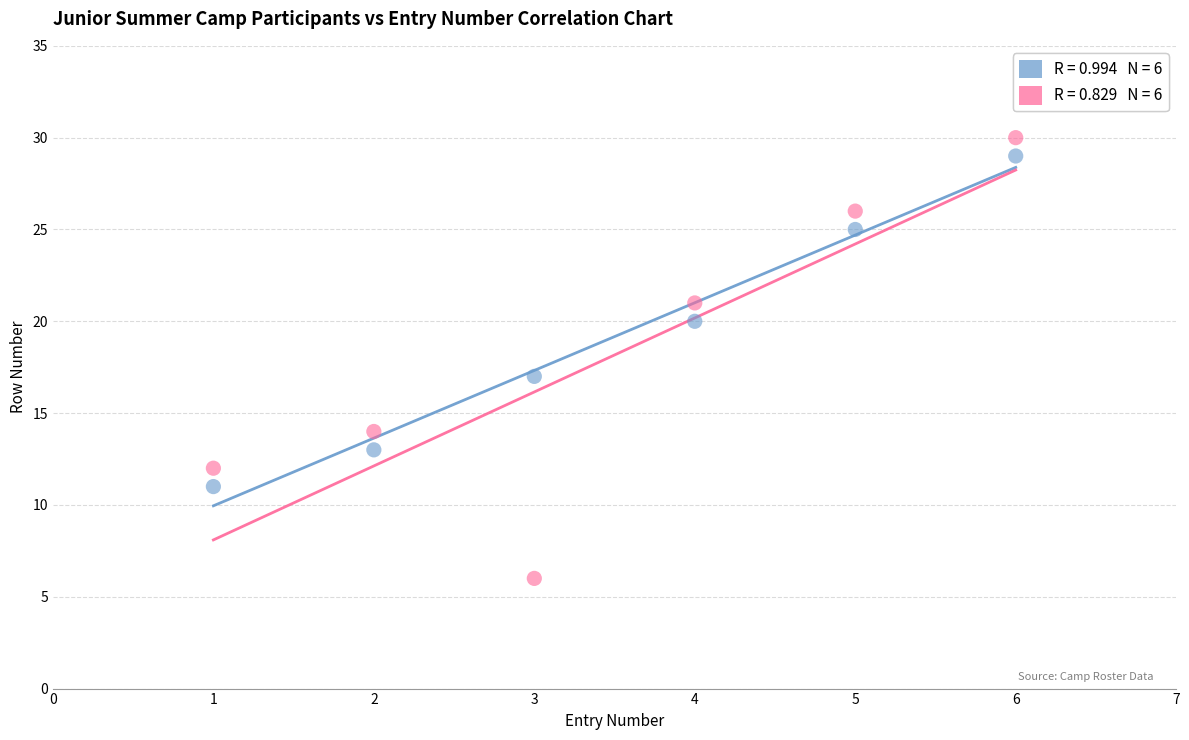

Across all series, what Y value is closest to 18?

17